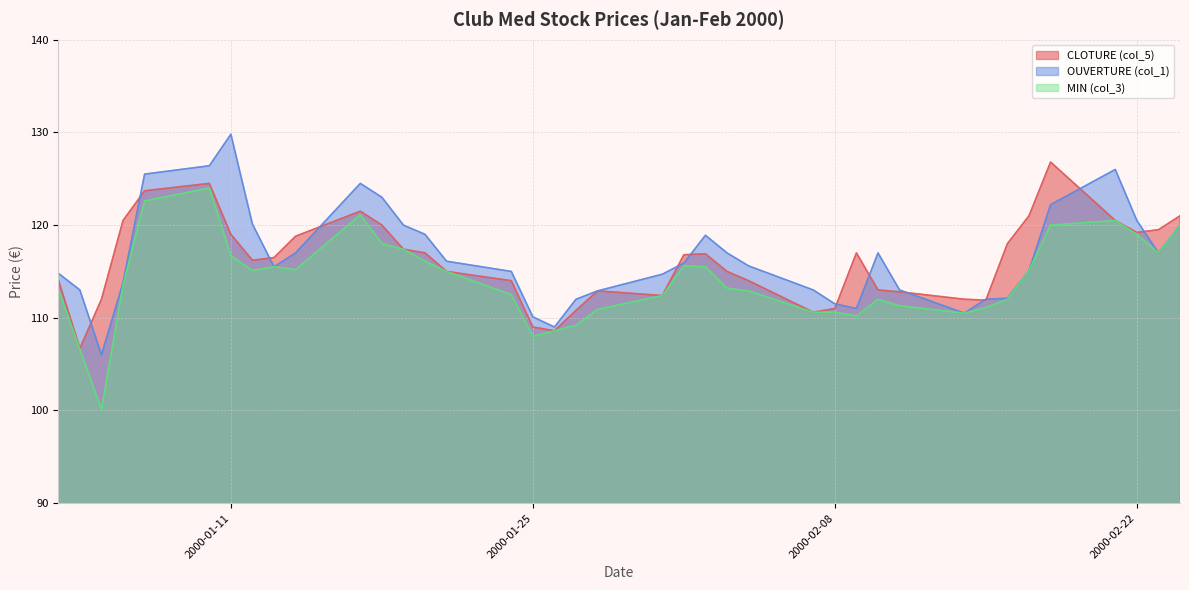

Between 2000-02-22 and 2000-02-14, which is larger?

2000-02-22